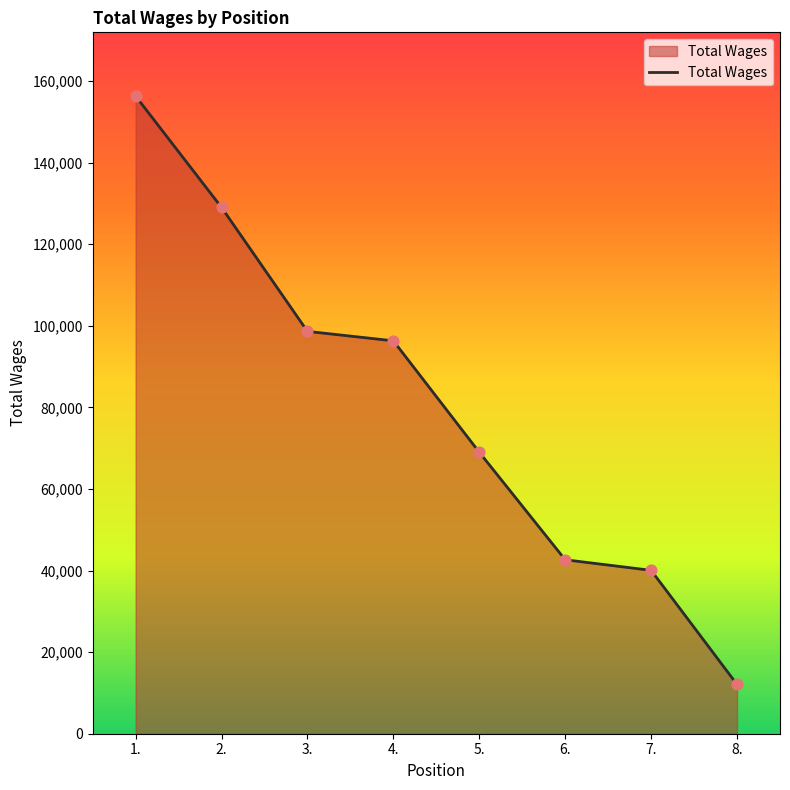

What is the ratio of the value at 5. to the value at 8.?

5.7